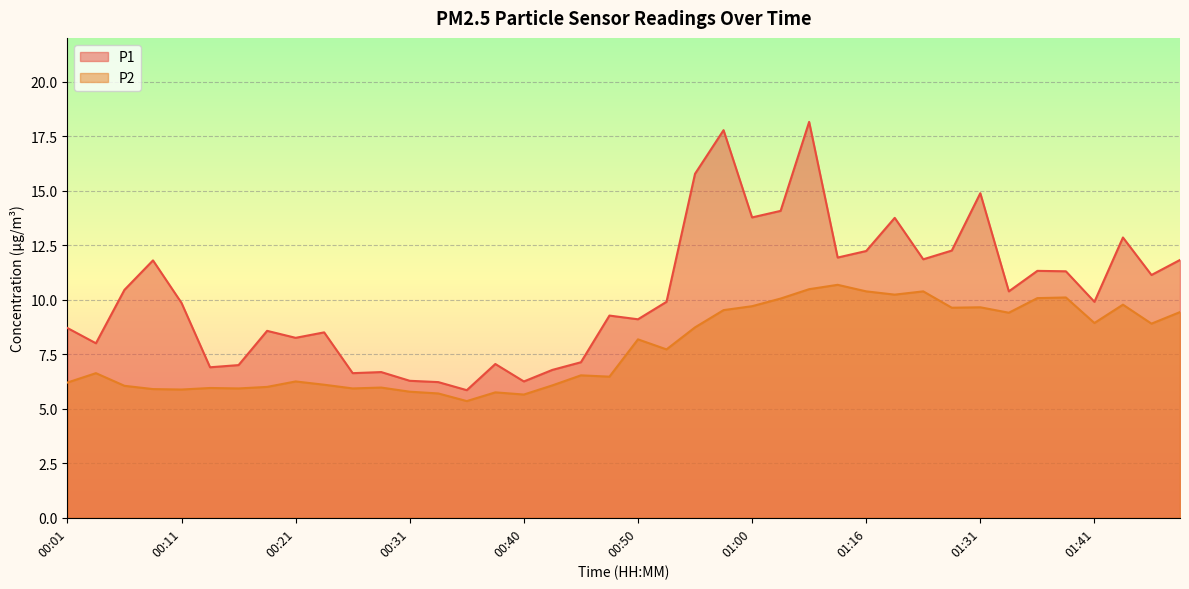

List the series in order of their peak value, lowest first.

P2, P1